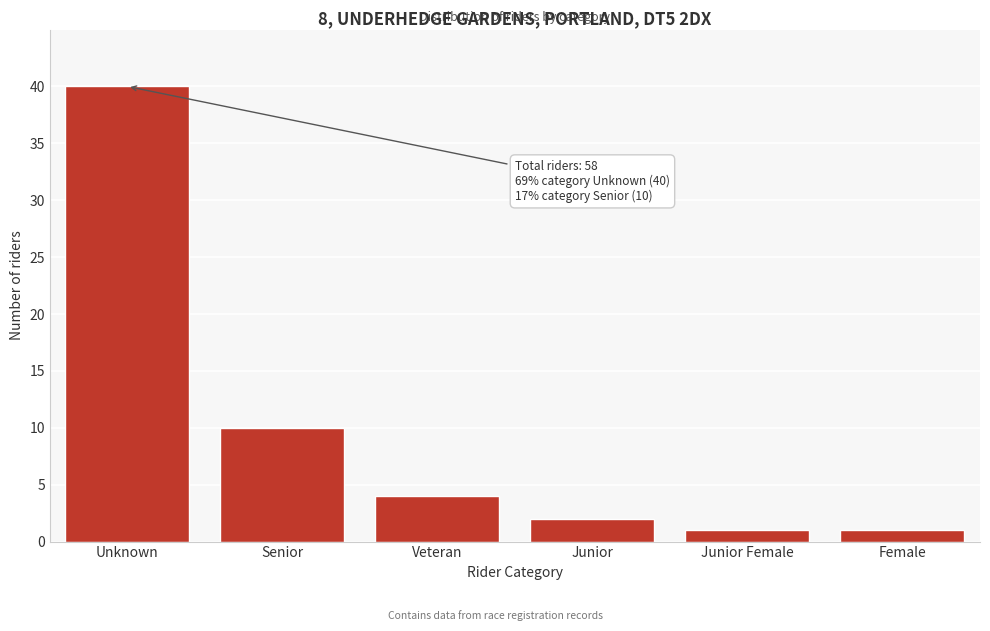

Reading left to right, list all the values displayed in this chart.

40	10	4	2	1	1